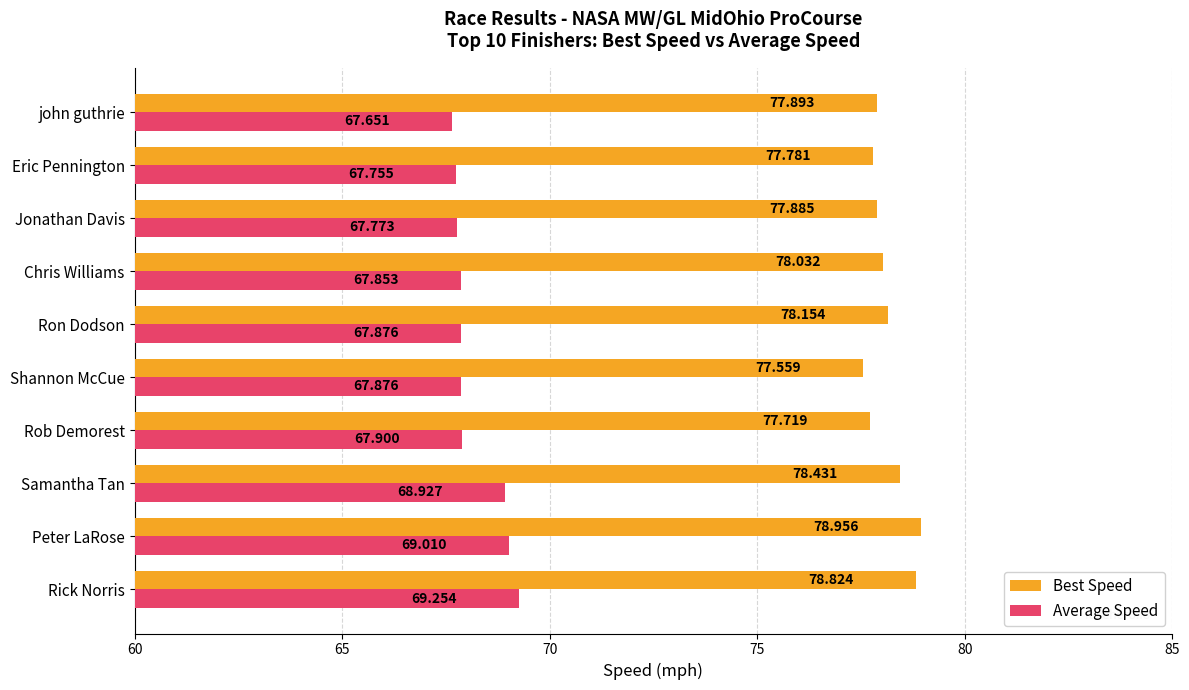

Is the value of Best Speed at Chris Williams greater than the value of Average Speed at Peter LaRose?

Yes